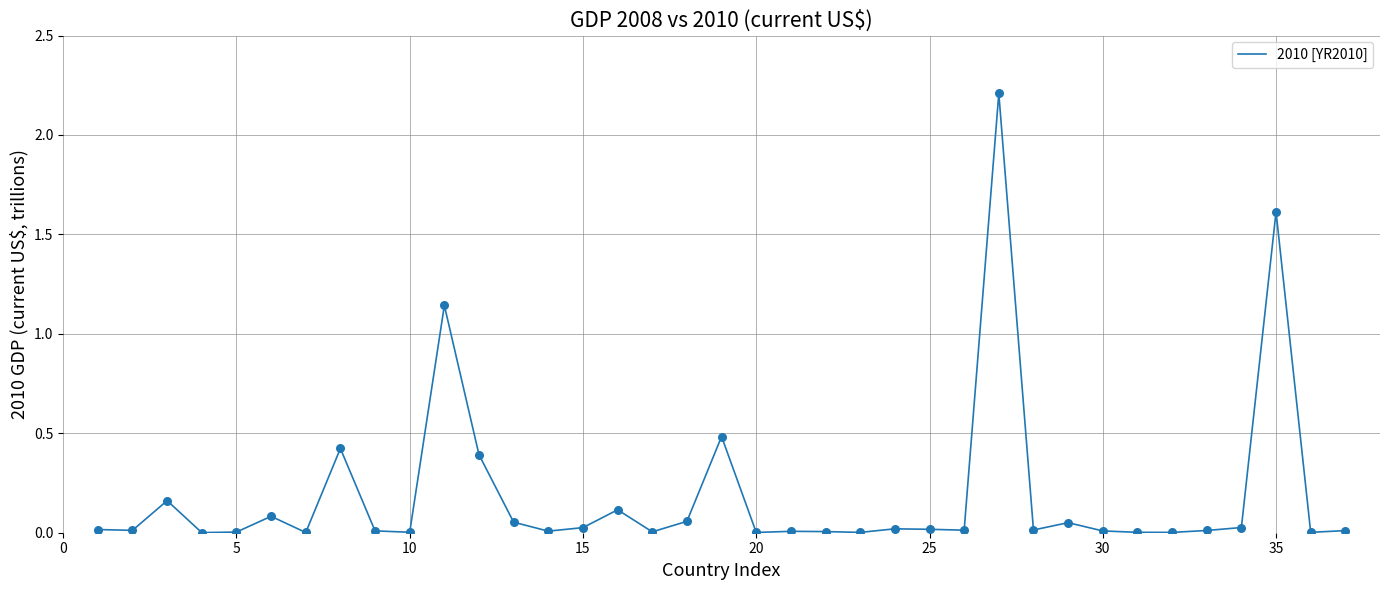

What is the maximum value shown in the chart?

2.2